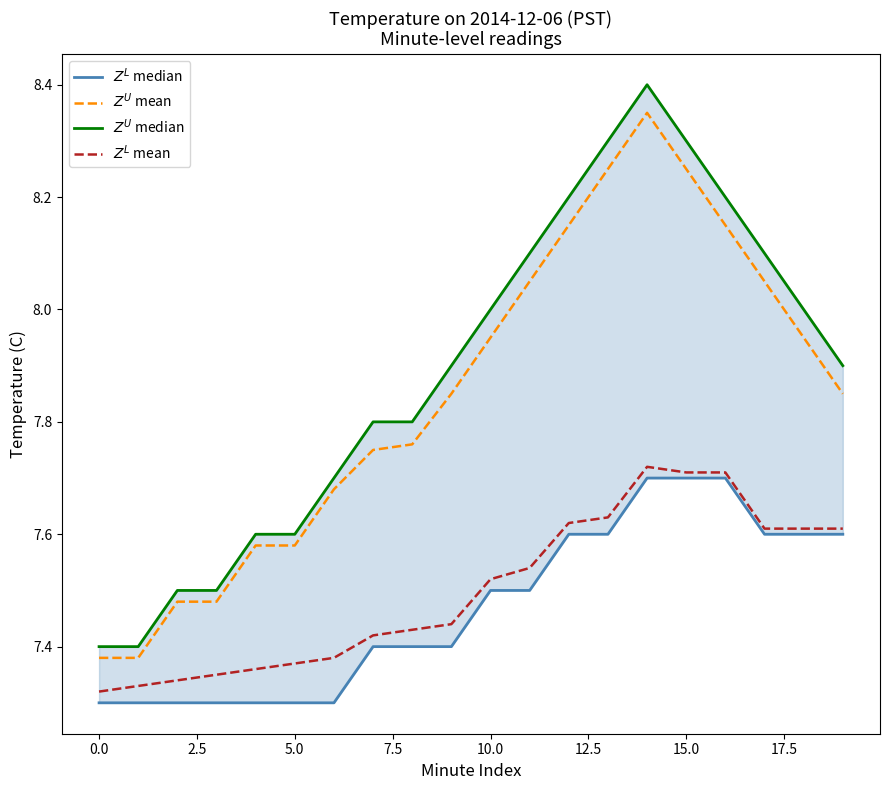

What is the difference between the maximum and minimum values in the $Z^U$ mean series?

1.0